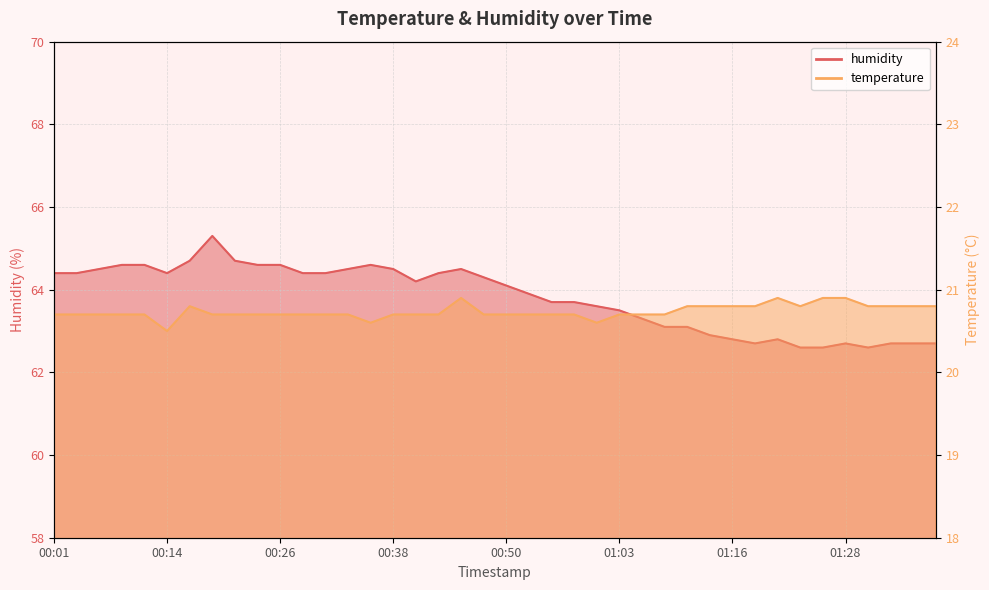

True or false: temperature has more than 1 interior local peaks.

True